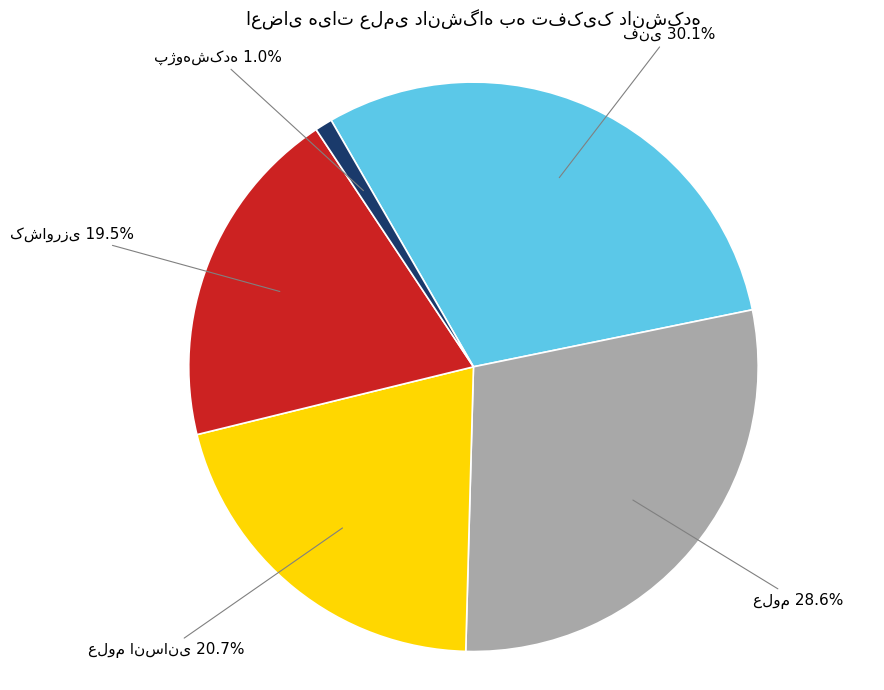

Is there any slice that represents more than half of the pie?

No